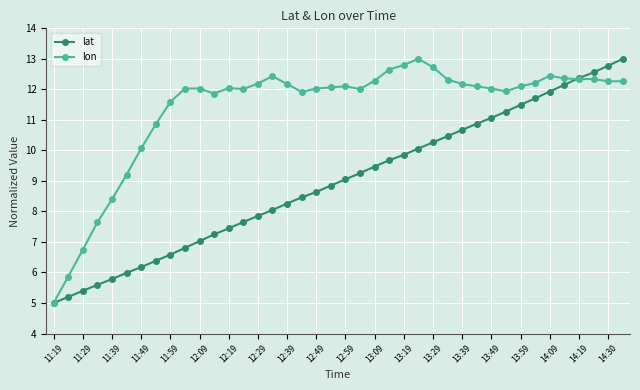

Which series has the largest total across all categories?

lon